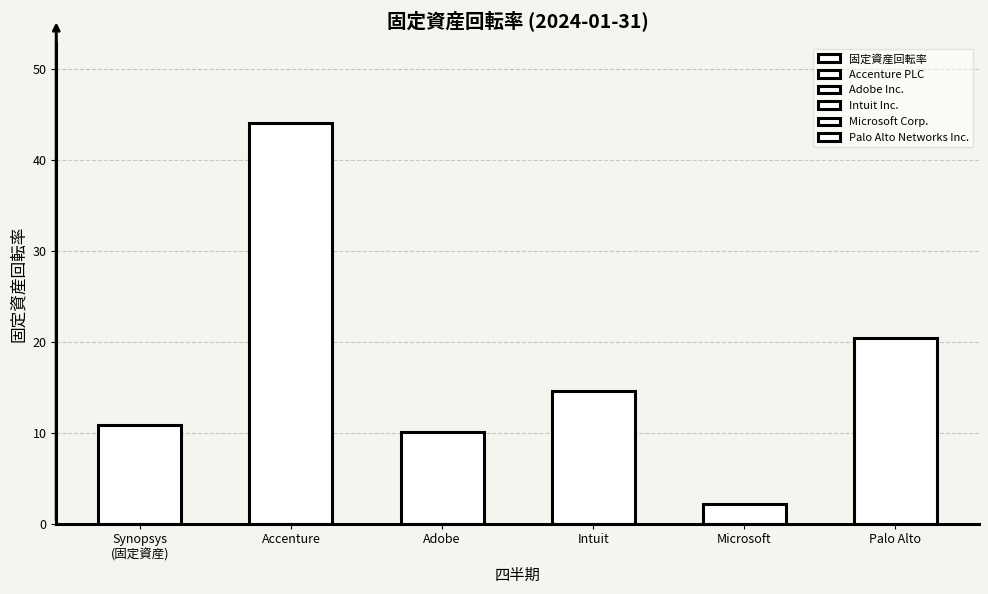

What is the highest value of the Intuit Inc. series?

15.0